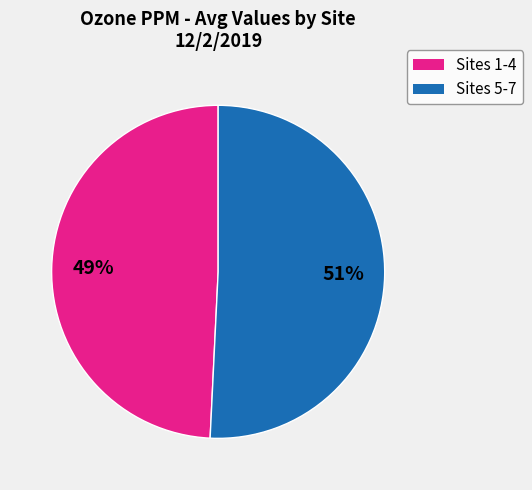

To the nearest percent, what percentage of the pie is Sites 1-4?

49%